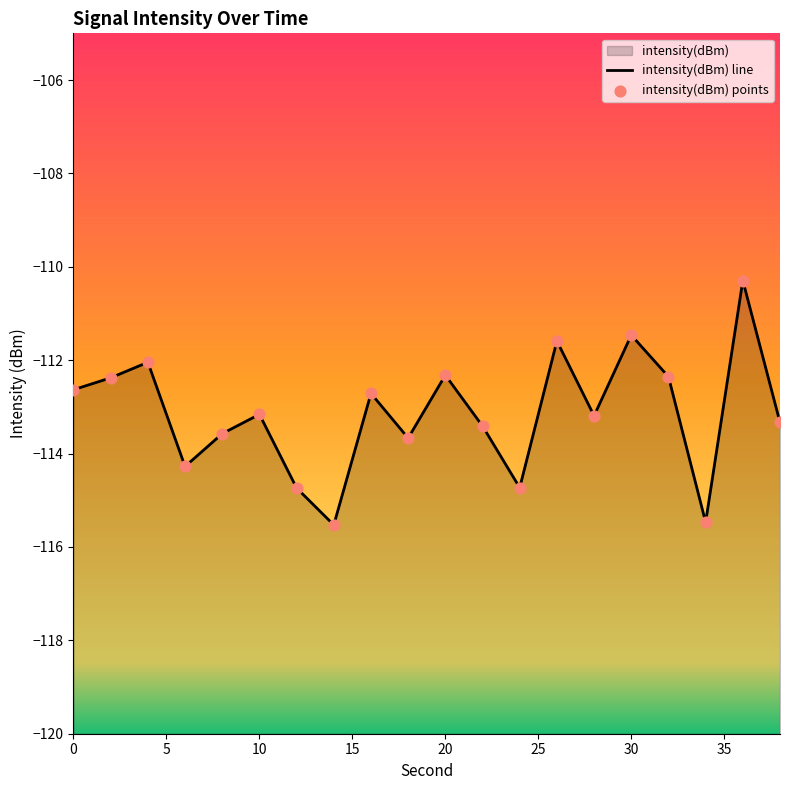

What is the change in value from 2 to 38?

-1.0